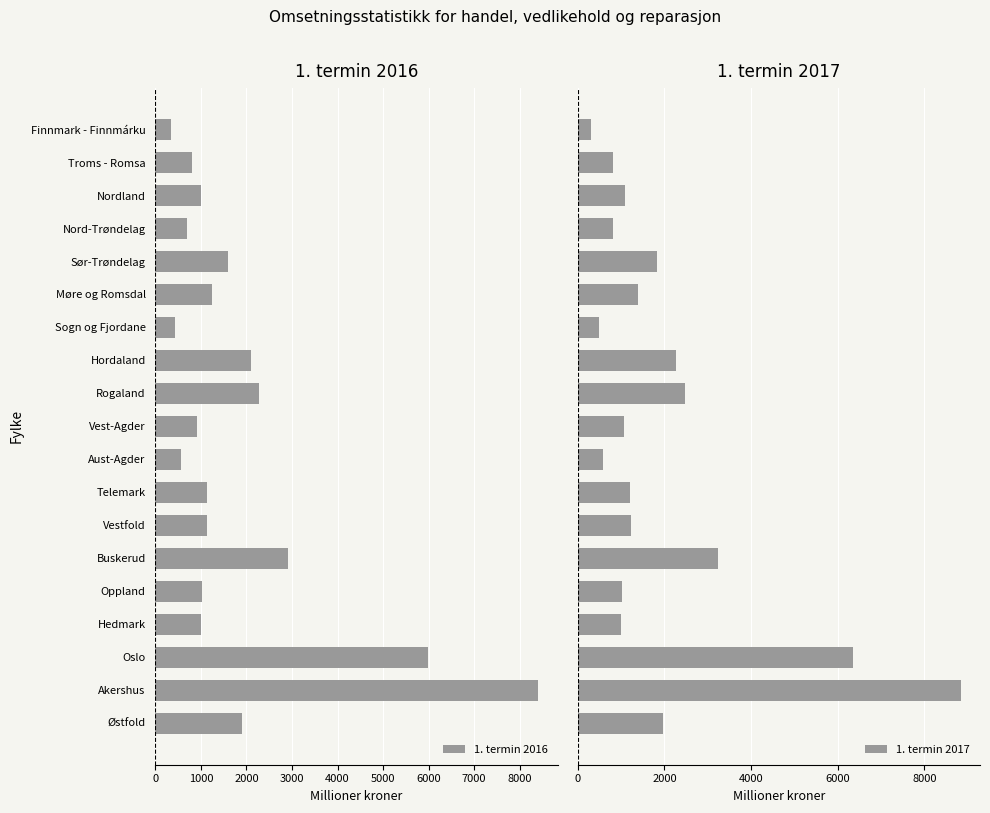

What is the difference between the second highest and second lowest values in the 1. termin 2017 series?

5876